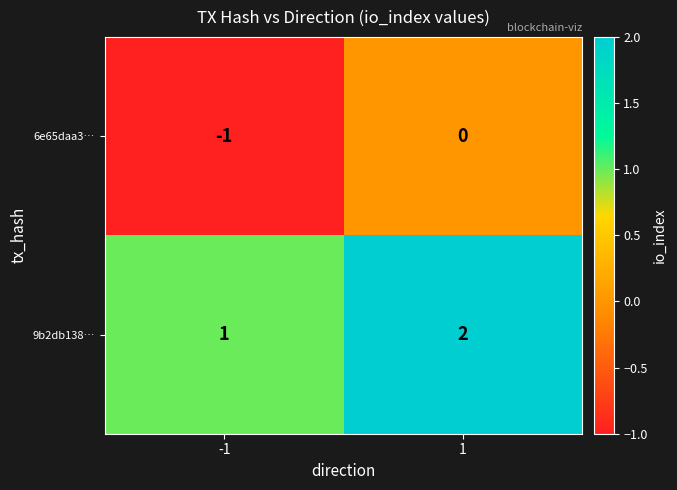

True or false: 9b2db138… has a value of 1 at -1.

True